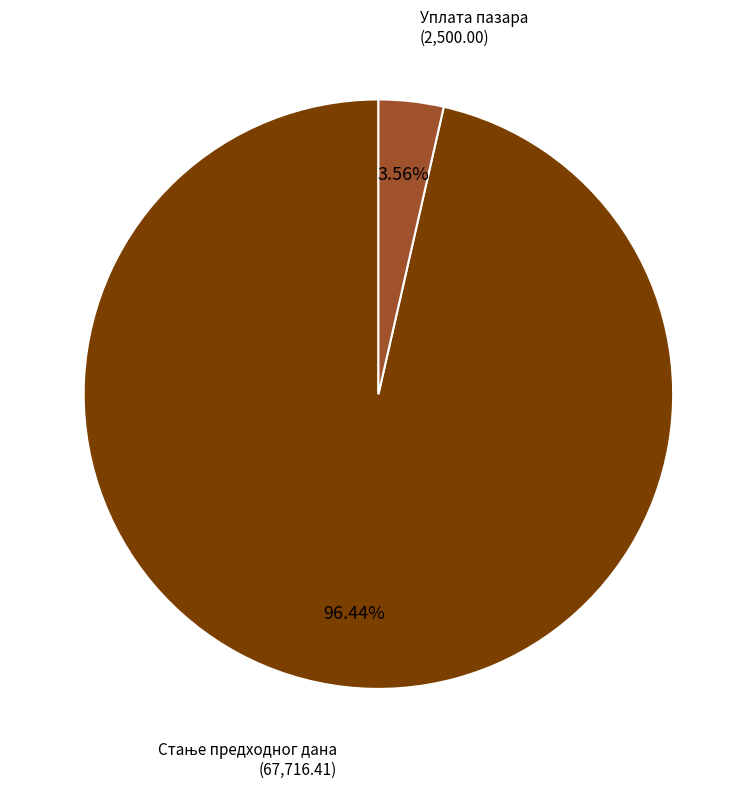

Is there any slice that represents more than half of the pie?

Yes